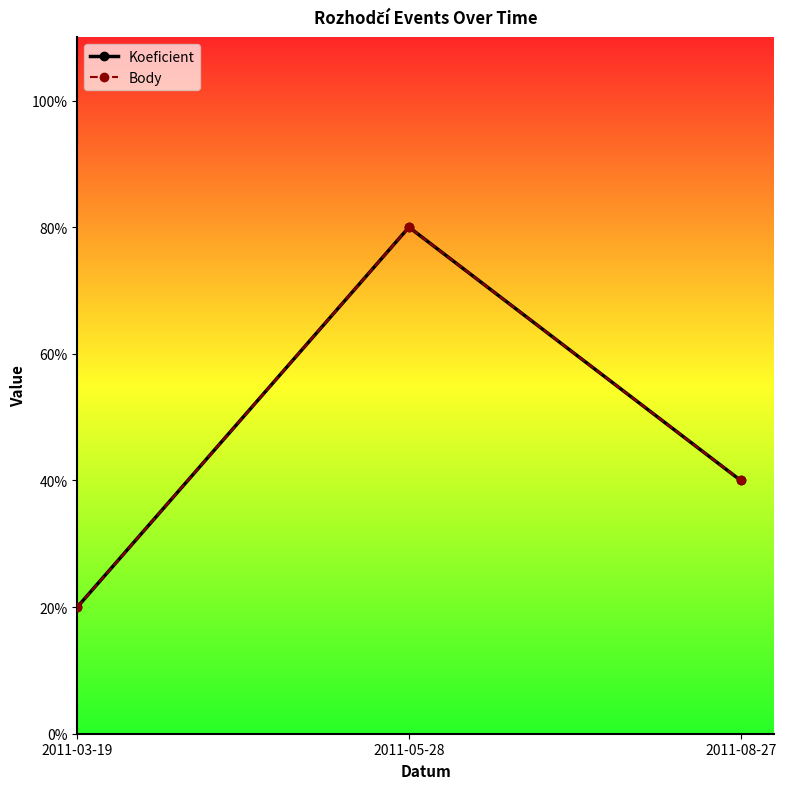

Does the chart have visible grid lines?

No